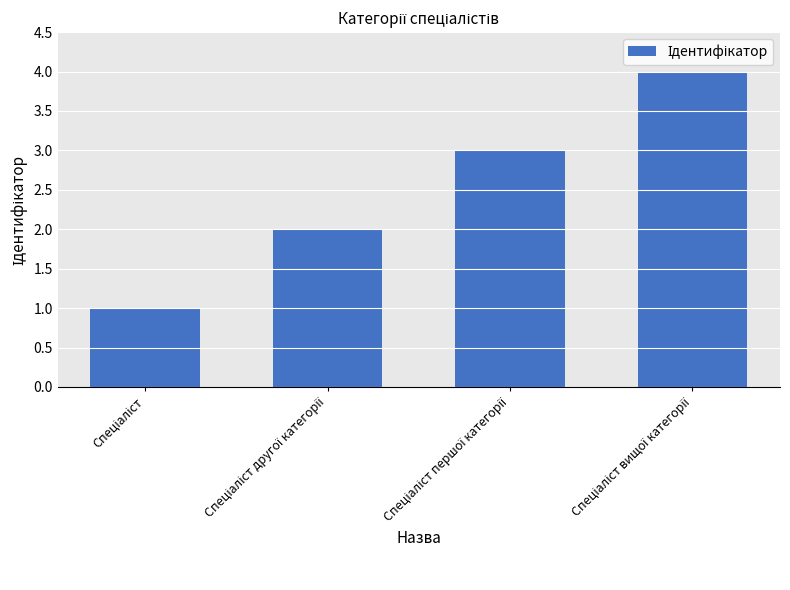

How many categories are shown in the chart?

4